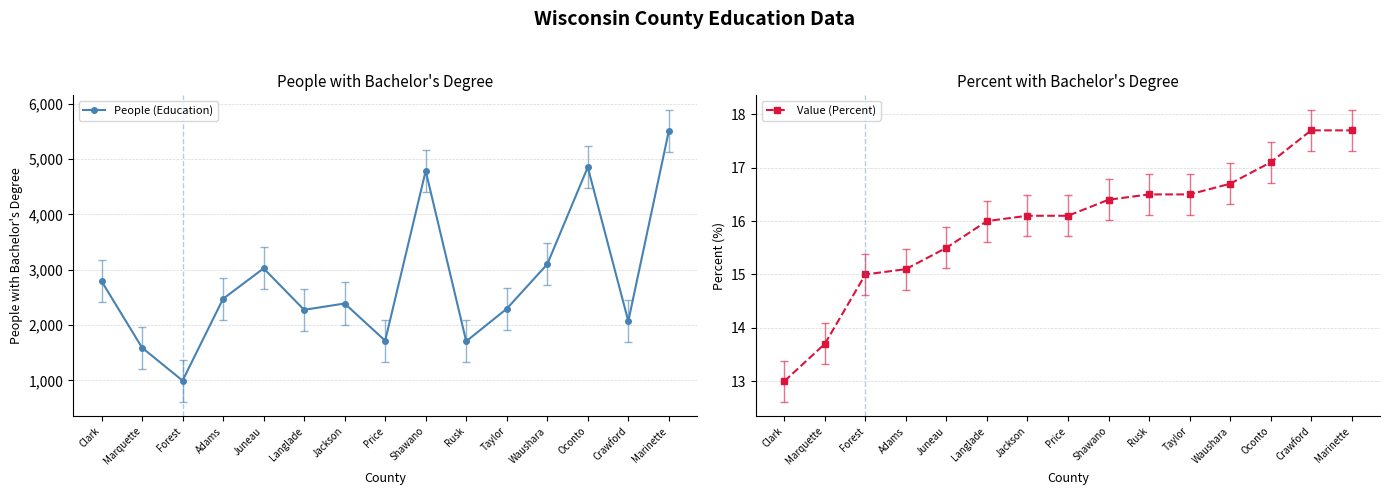

List the series in order of their overall mean, highest first.

People (Education), Value (Percent)